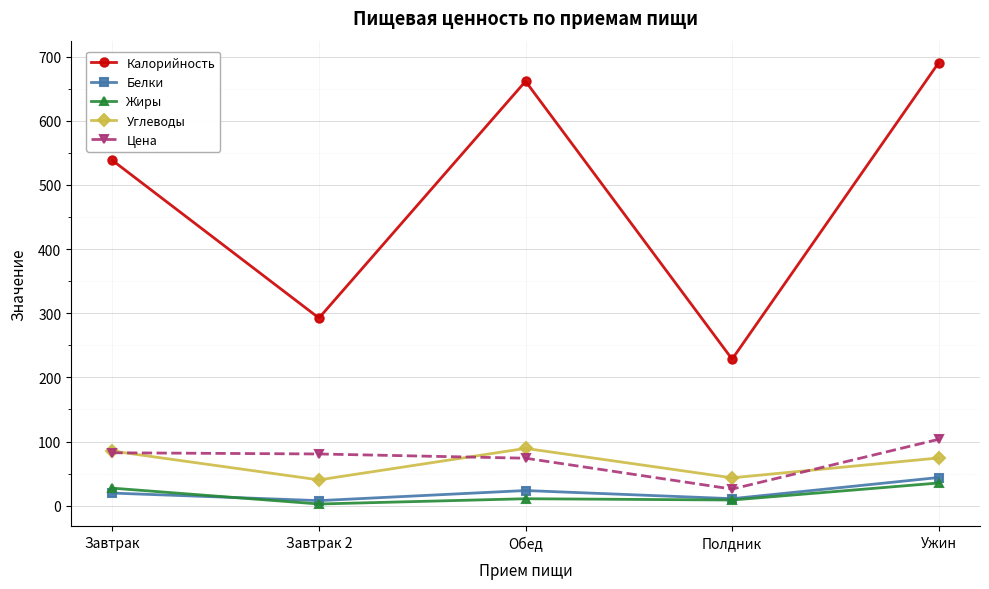

Which series has the largest range (max minus min)?

Калорийность